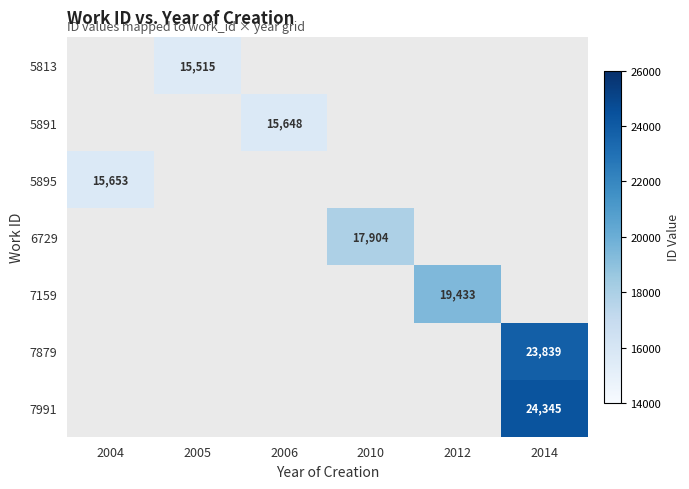

The 5891 series shows 5892 at 2005. True or false?

False